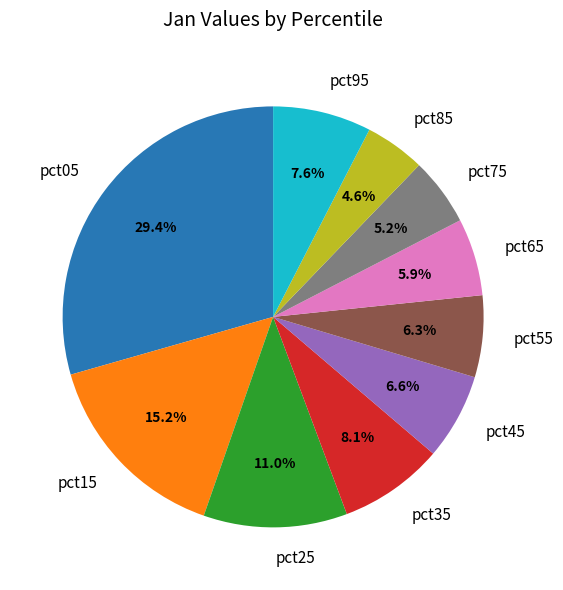

To the nearest percent, what is the combined percentage of pct95 and pct05?

37%